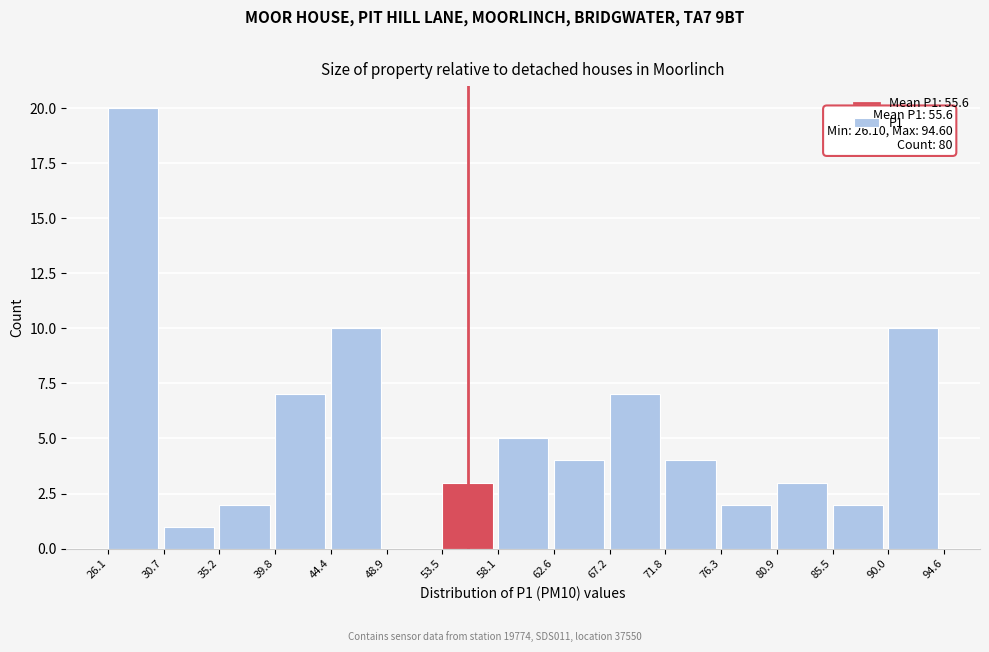

Which range on the x-axis has the tallest bar?

26.1 to 30.7